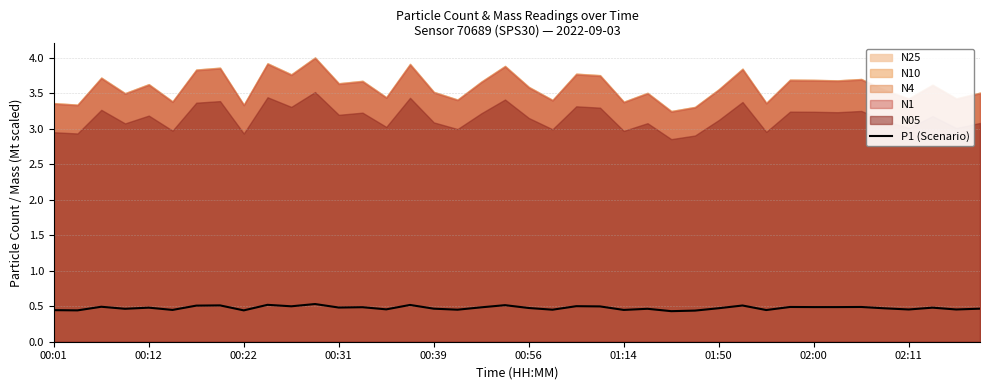

What is the difference between the second highest and minimum values?

0.1